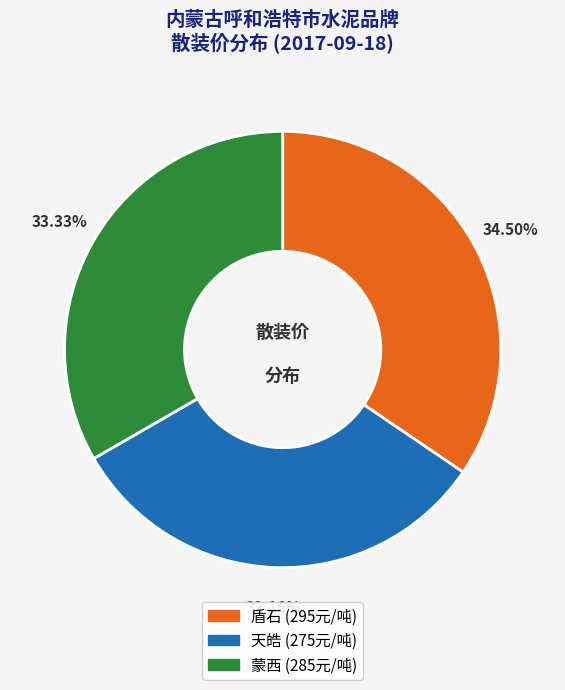

Count the number of slices in the pie.

3